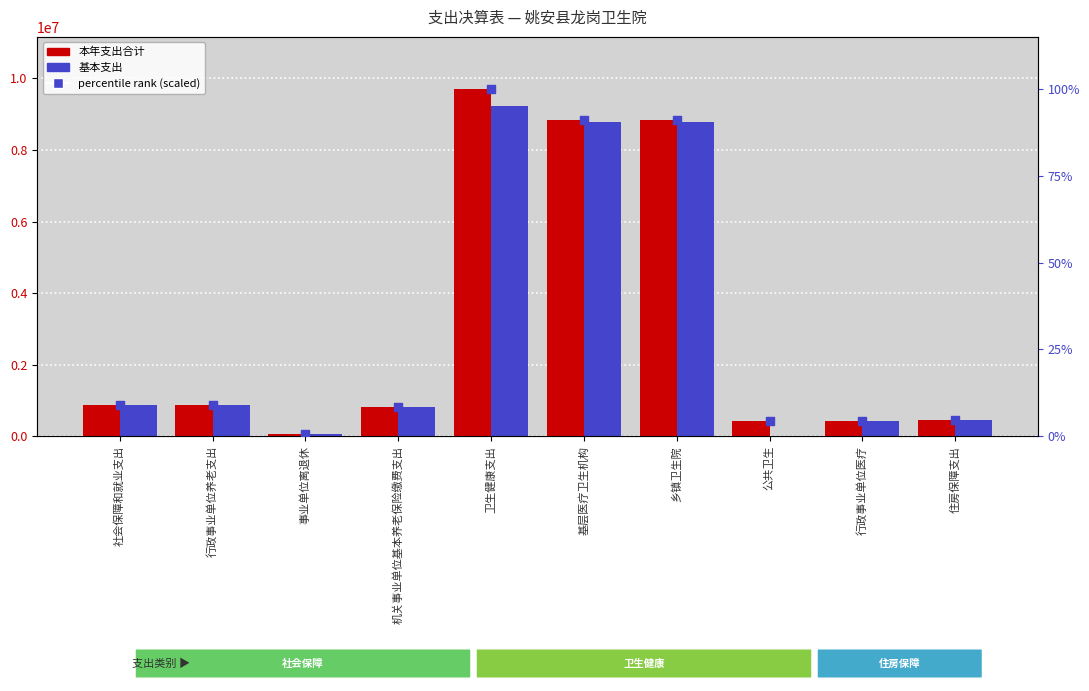

Which series has the widest spread of Y values?

本年支出合计